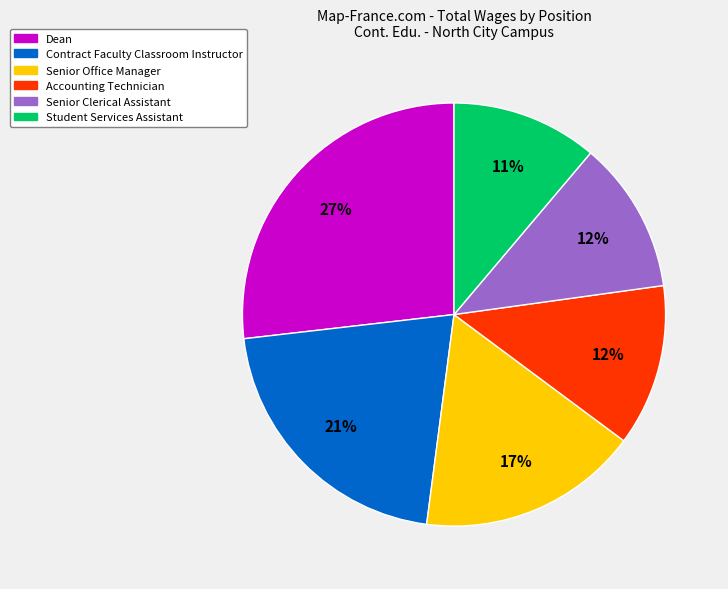

To the nearest percent, what is the difference between the Senior Clerical Assistant and Contract Faculty Classroom Instructor slice percentages?

9%